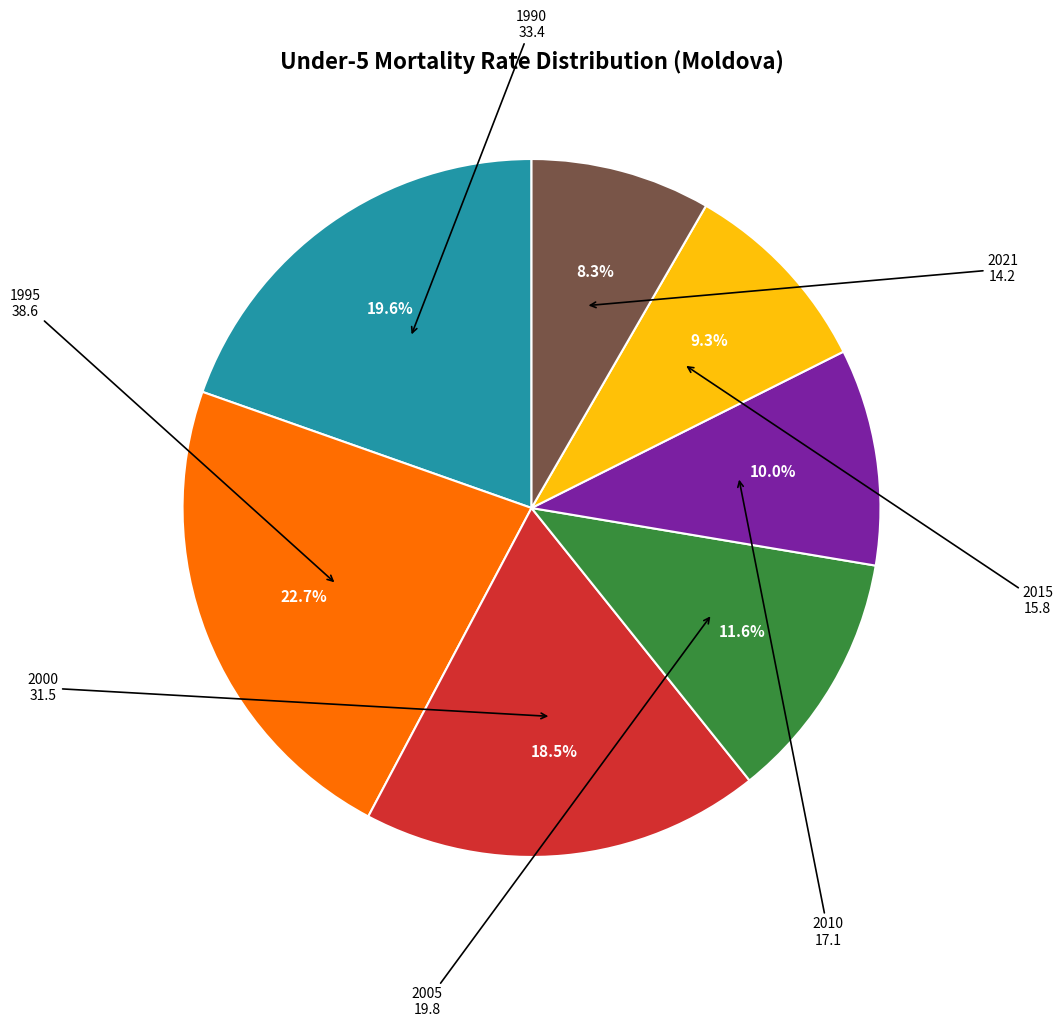

Is there any slice that represents more than half of the pie?

No